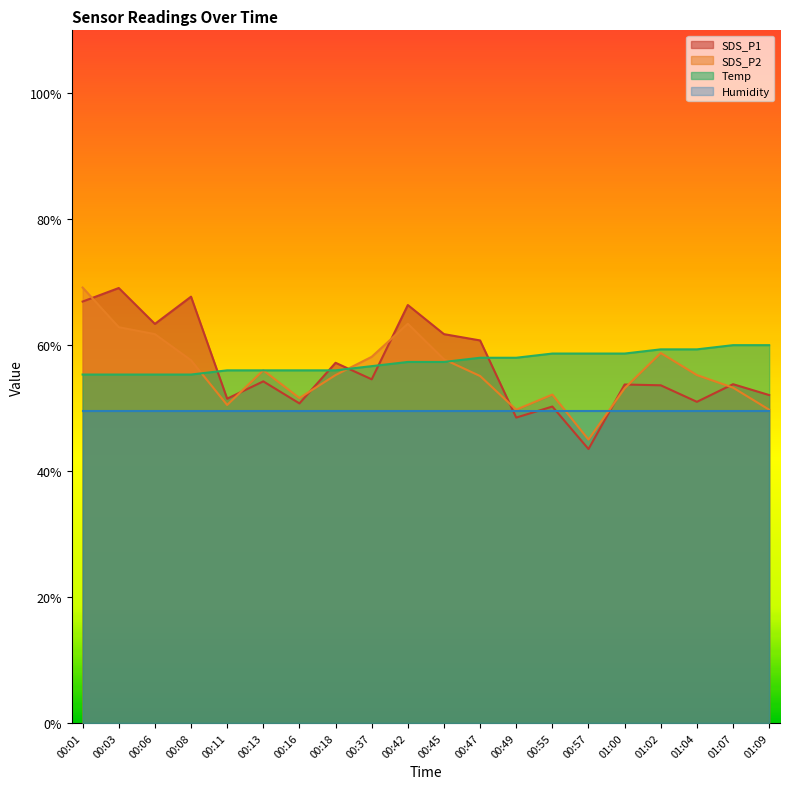

Between 00:55 and 00:37, which is larger?

00:37